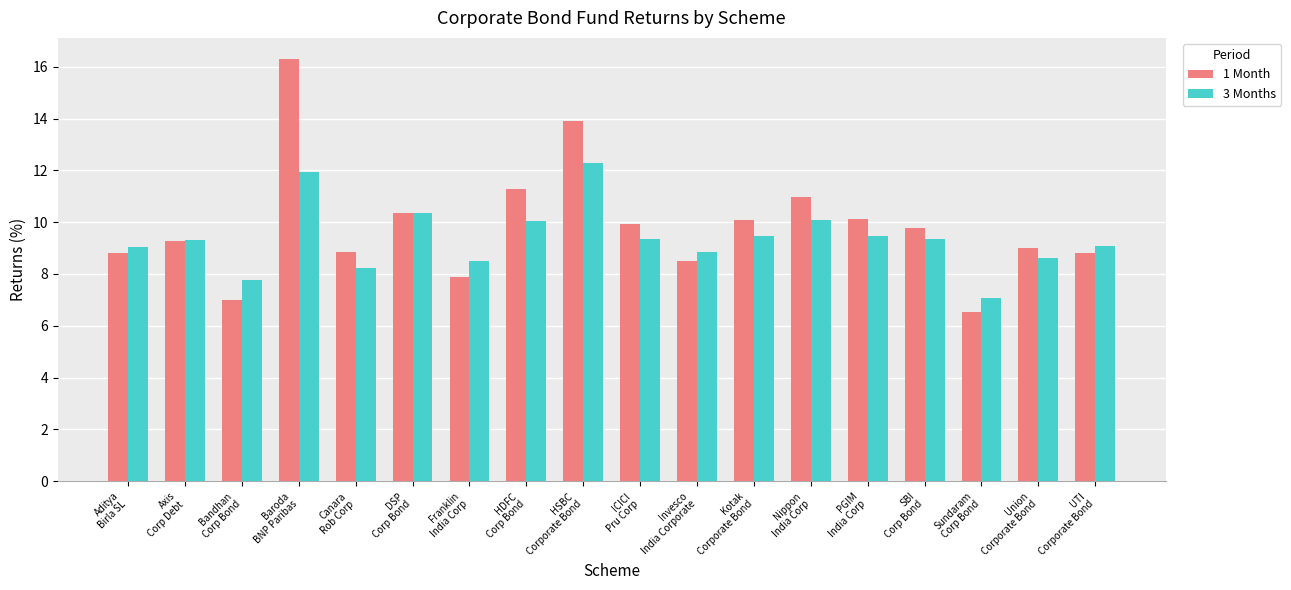

Rank the series by their average value, from highest to lowest.

1 Month, 3 Months